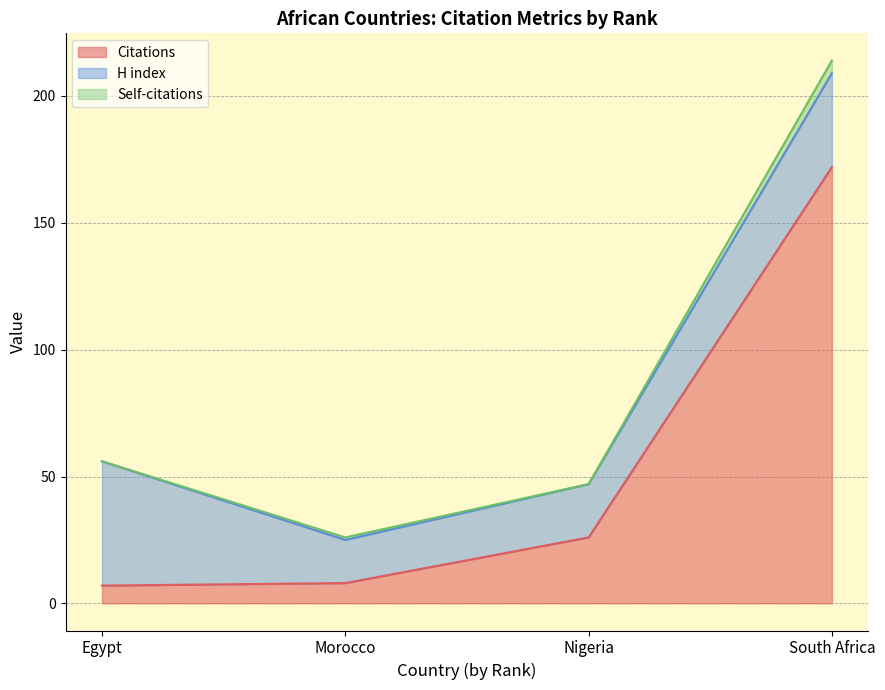

What is the smallest value displayed?

7